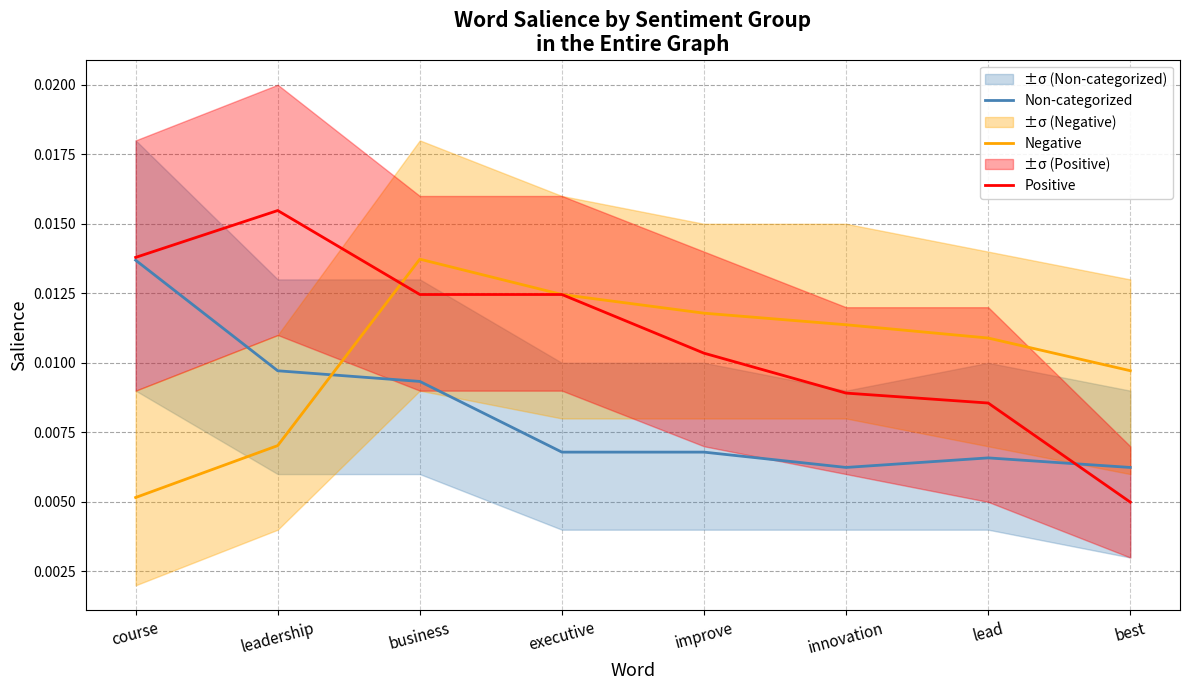

Between which two adjacent categories do Negative and Non-categorized first intersect?

leadership and business